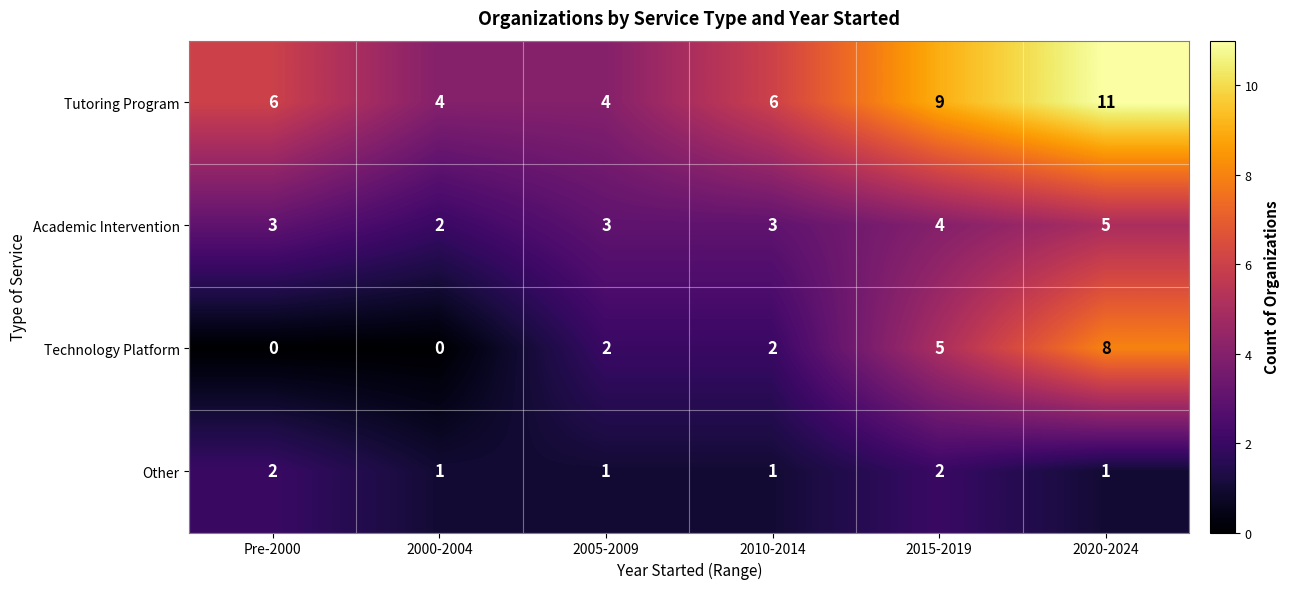

What is the highest value of the Technology Platform series?

8